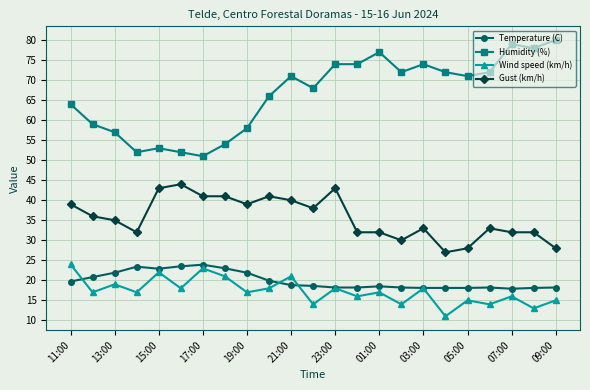

True or false: Gust (km/h) and Humidity (%) cross at least once.

False